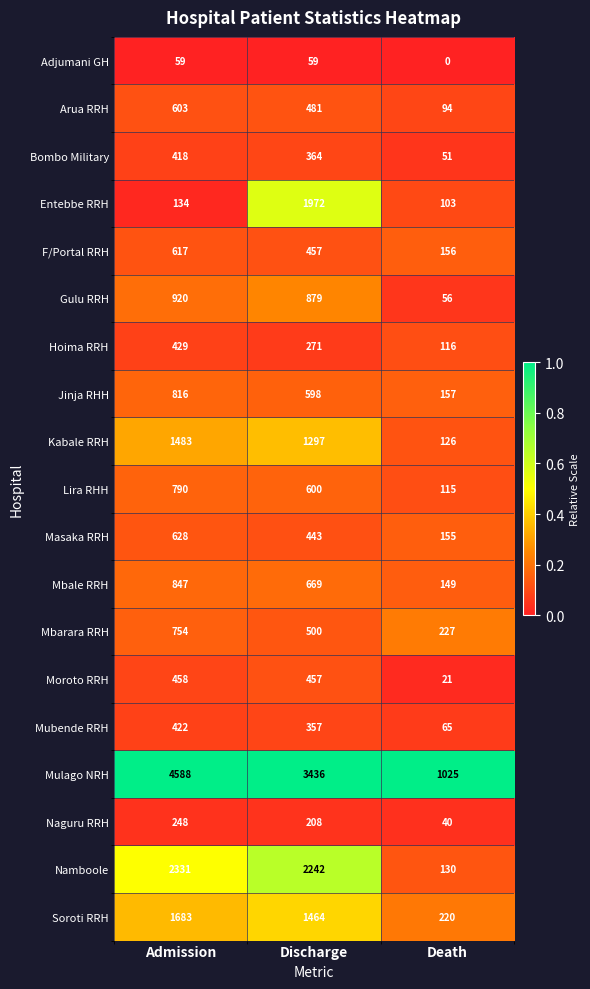

What is the difference between the highest and lowest values at Death?

1025